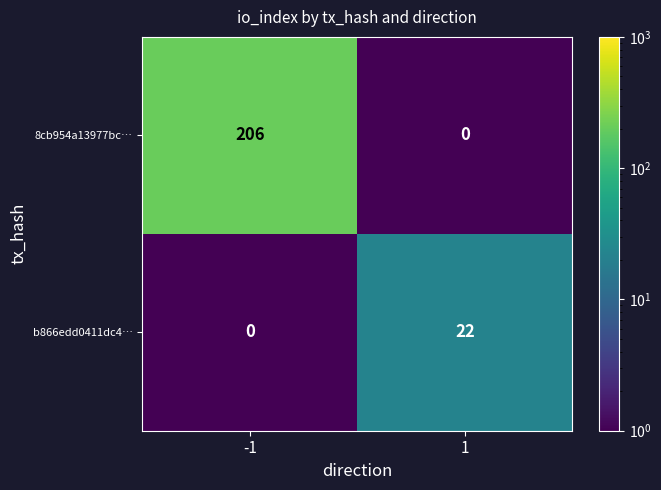

What is the spread (max minus min) of values at -1?

206